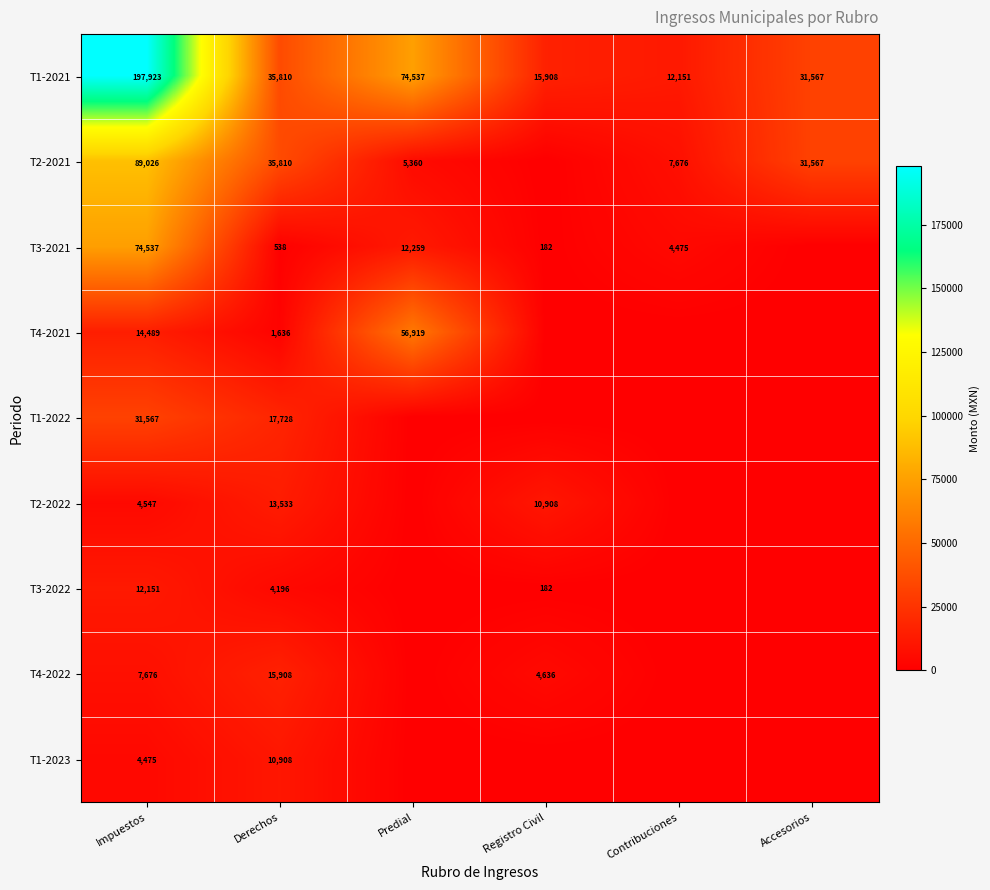

At which label does T1-2021 first exceed 35810?

Impuestos